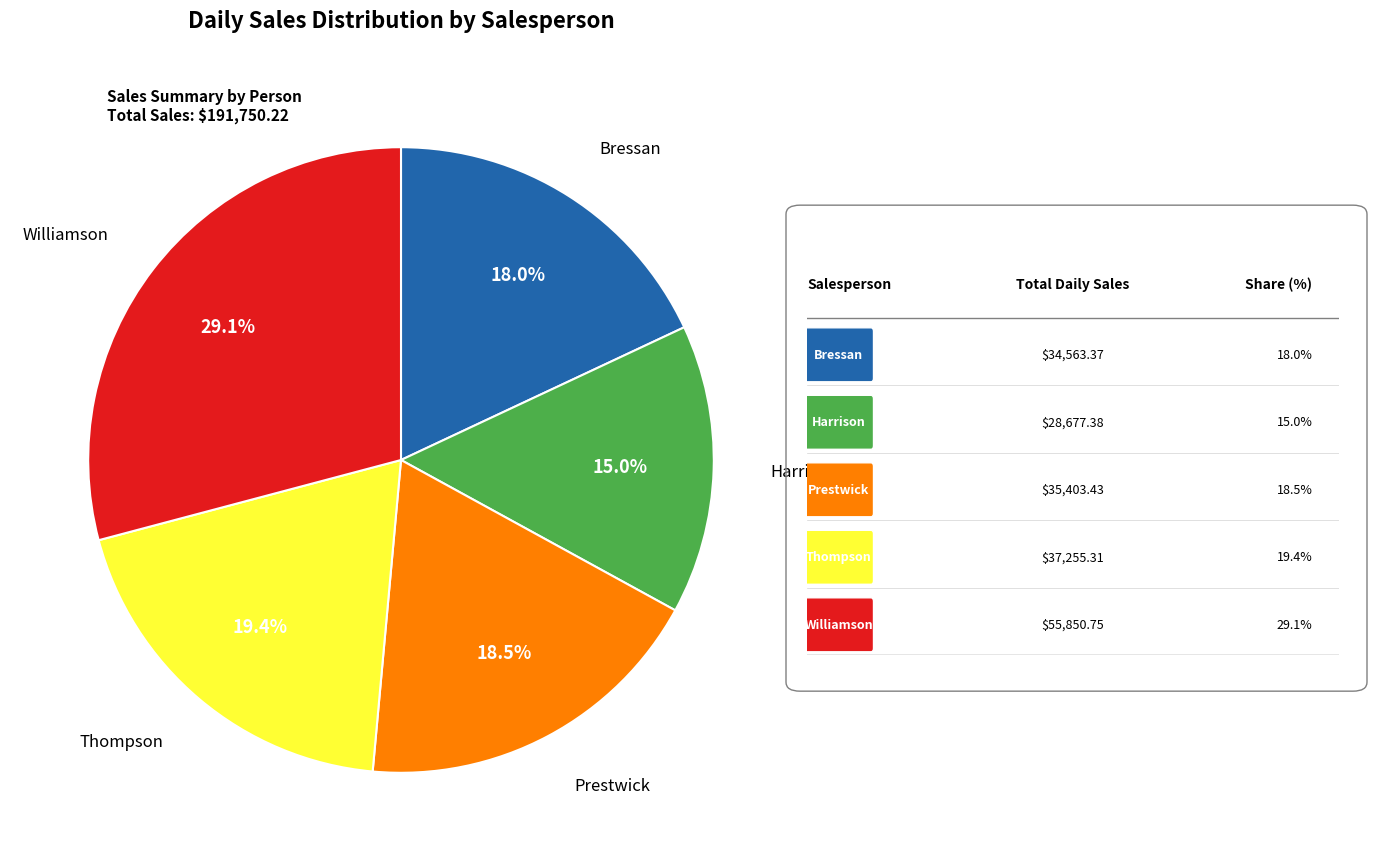

Does any single category account for the majority?

No